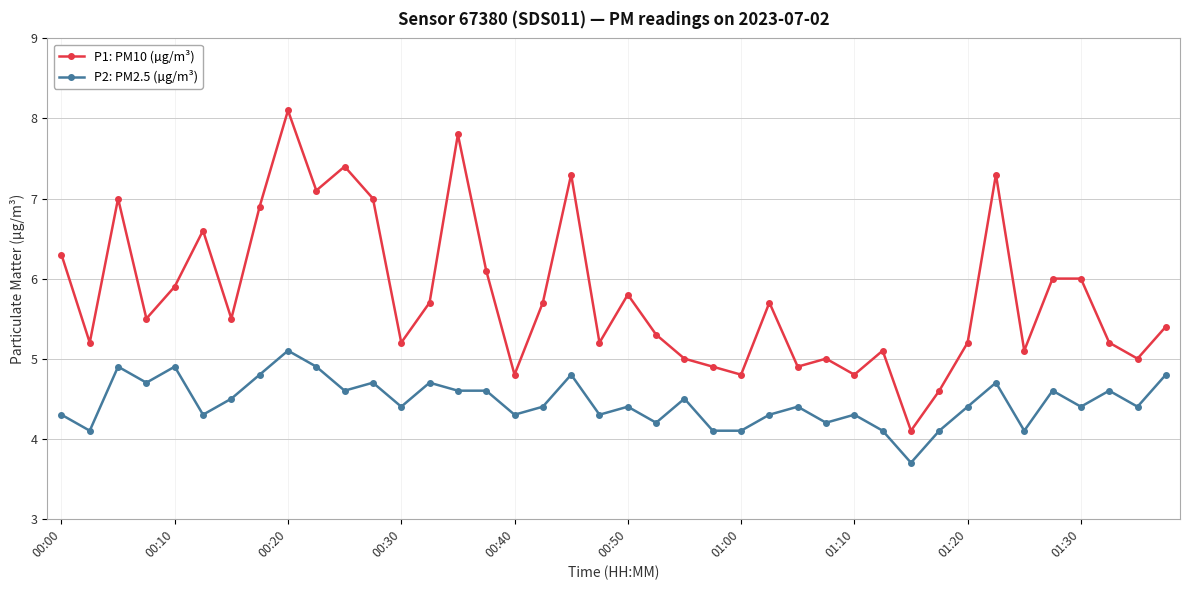

Which series has the largest total across all categories?

P1: PM10 (µg/m³)